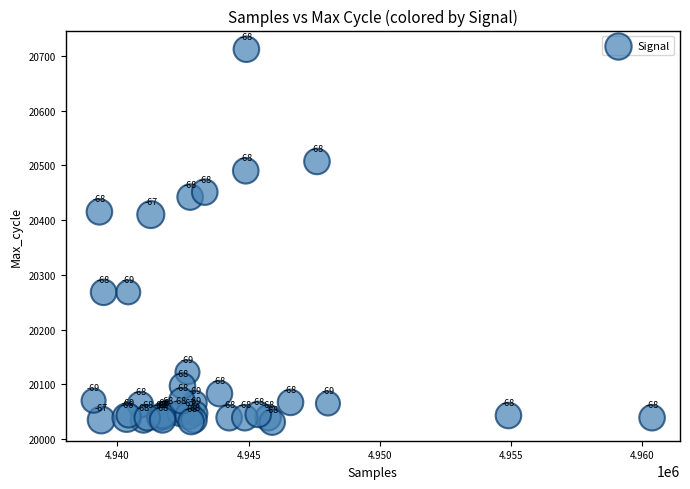

What Y value in the scatter plot is closest to 20371?

20410